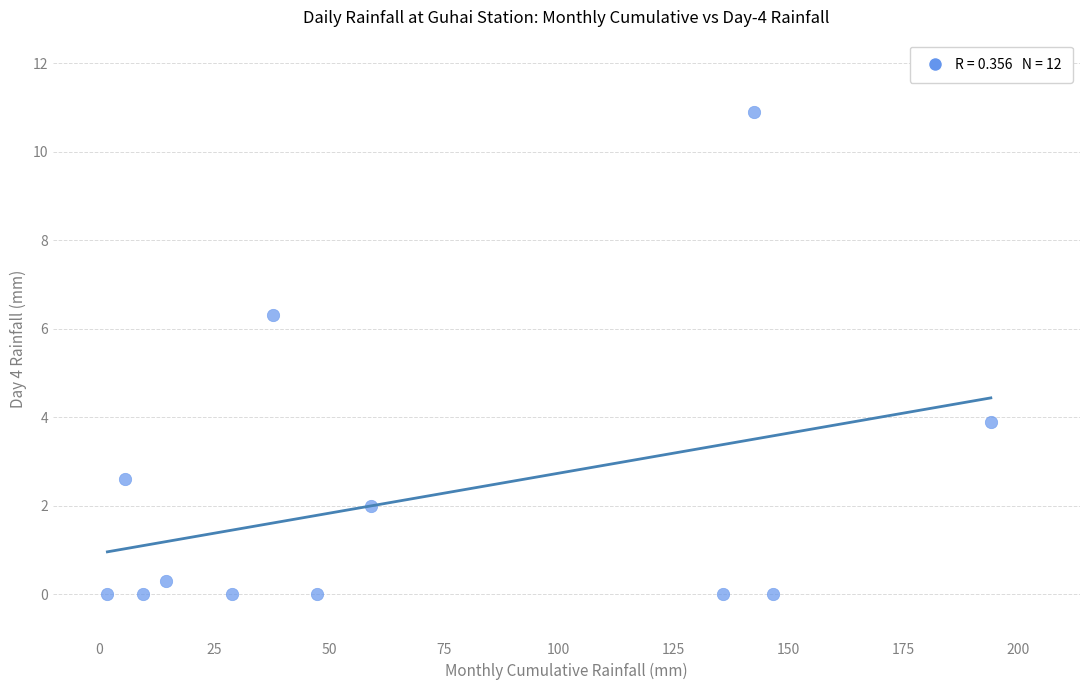

What Y value in the scatter plot is closest to 5?

3.9